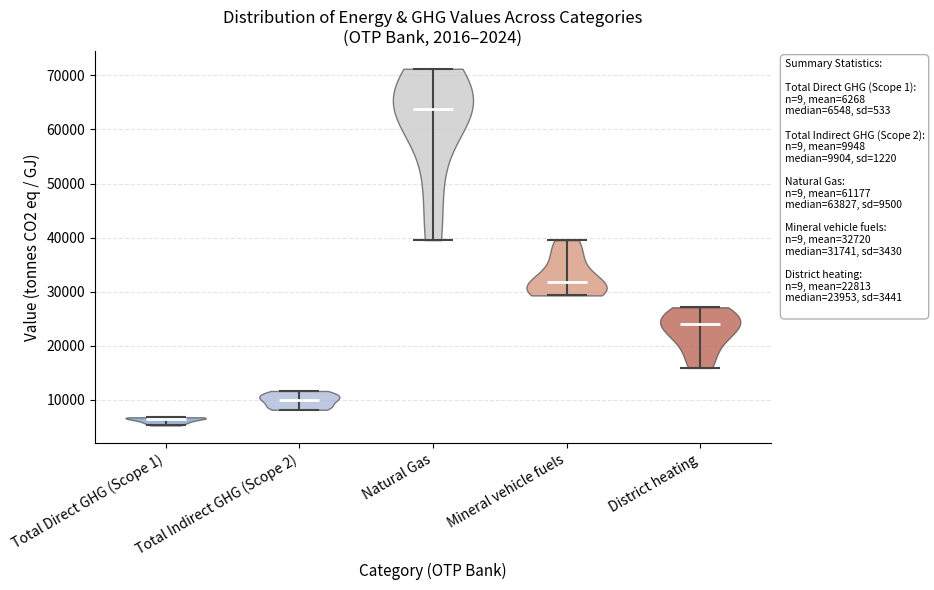

Which violin has the highest median line?

Natural Gas